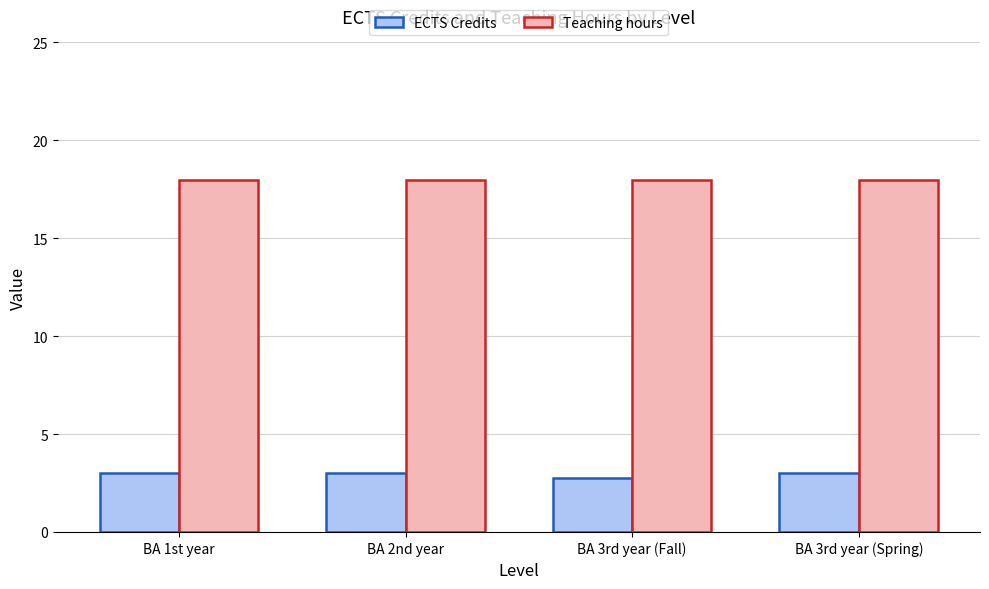

What is the label of the 1st bar from the right?

BA 3rd year (Spring)